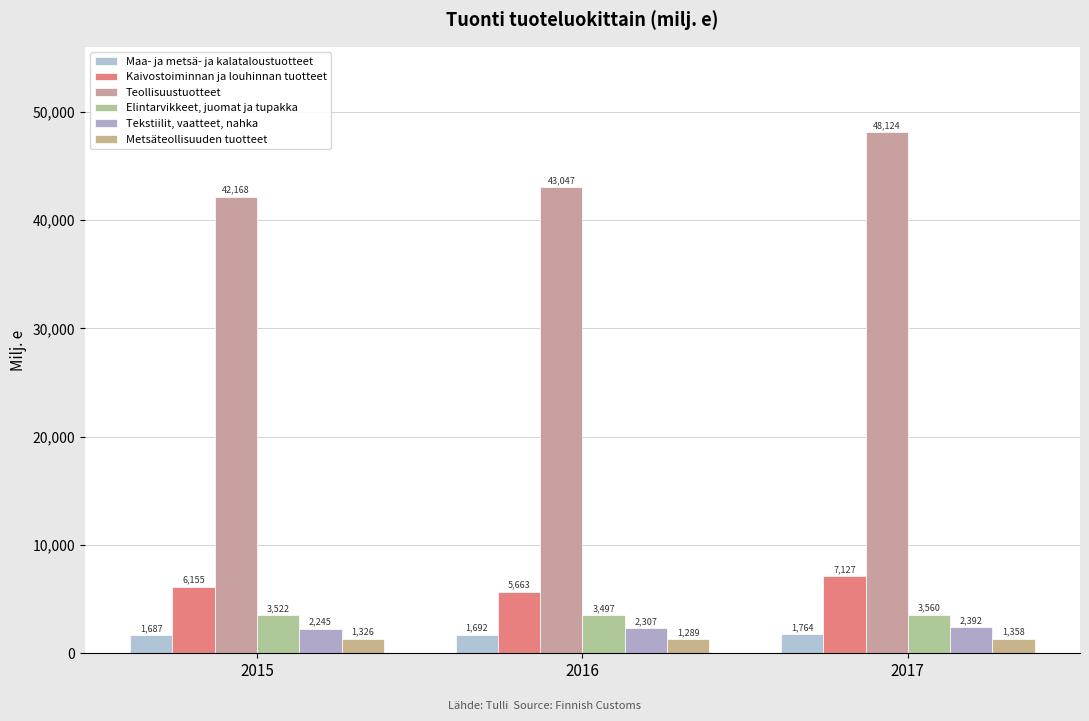

Which series has the widest spread of values?

Teollisuustuotteet